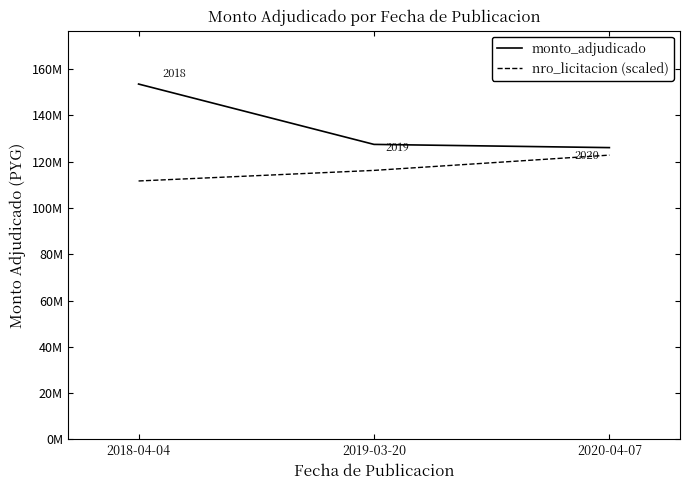

What is the difference between the nro_licitacion (scaled) values at 2018-04-04 and 2019-03-20?

4573417.0